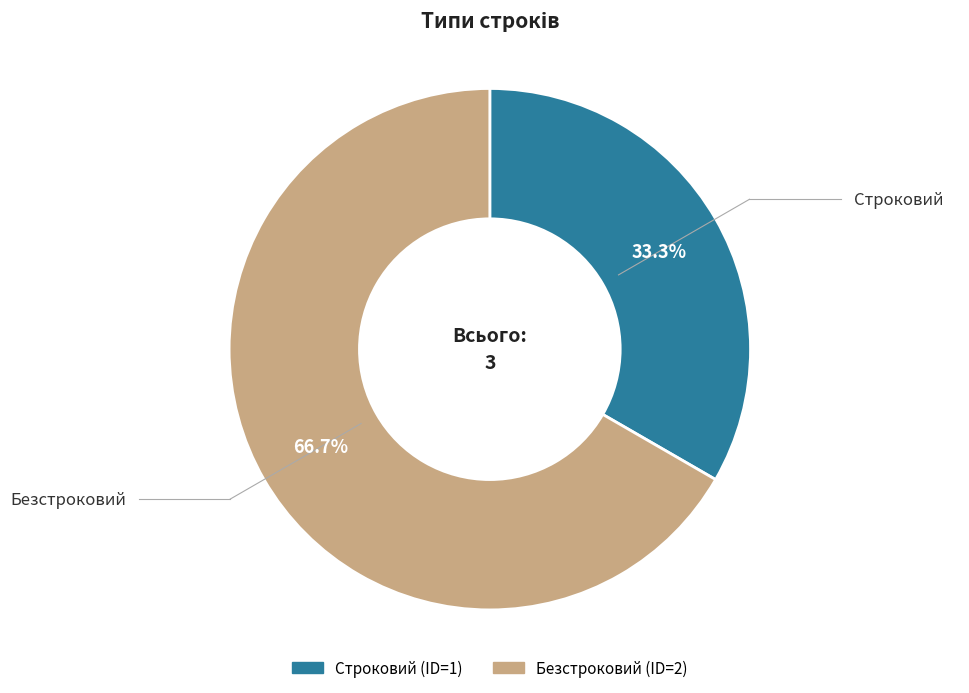

Count the number of slices in the pie.

2